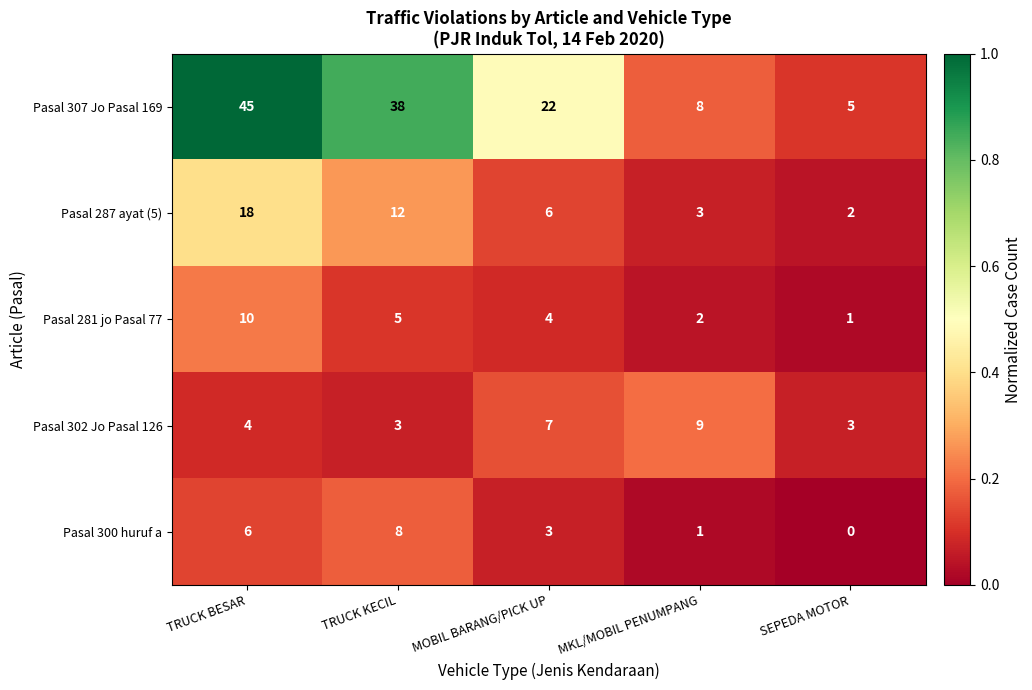

Which label corresponds to the largest value in the chart?

TRUCK BESAR